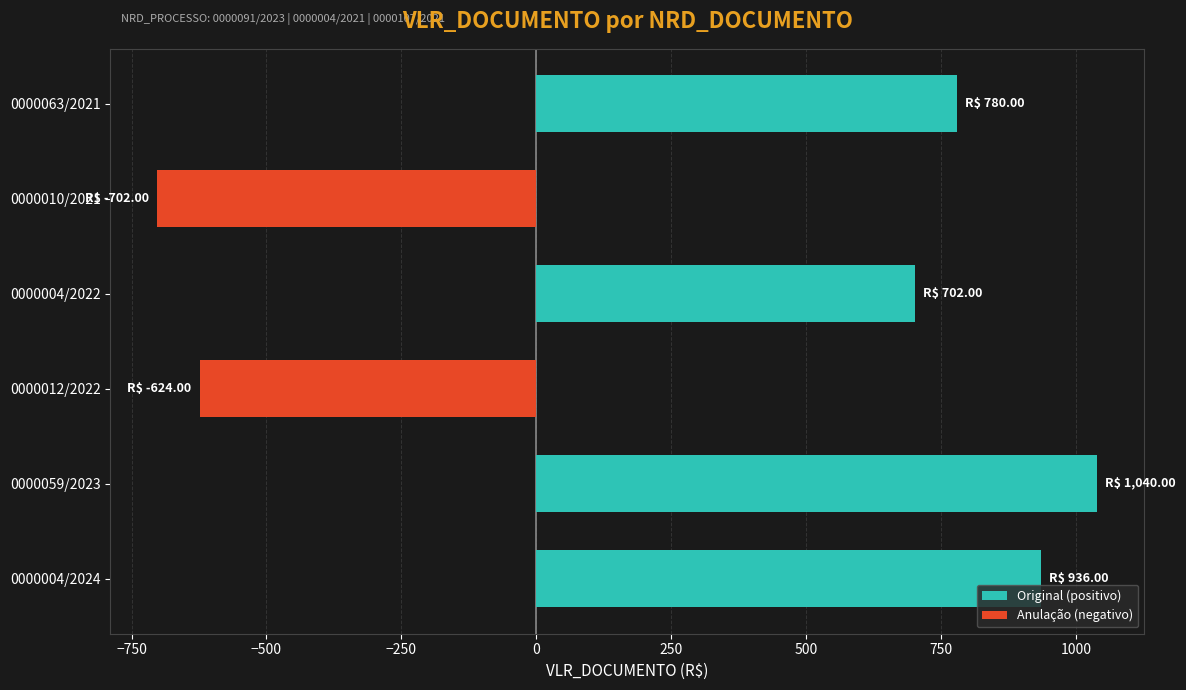

Between 0000012/2022 and 0000010/2021, which series saw the biggest shift?

Anulação (negativo)